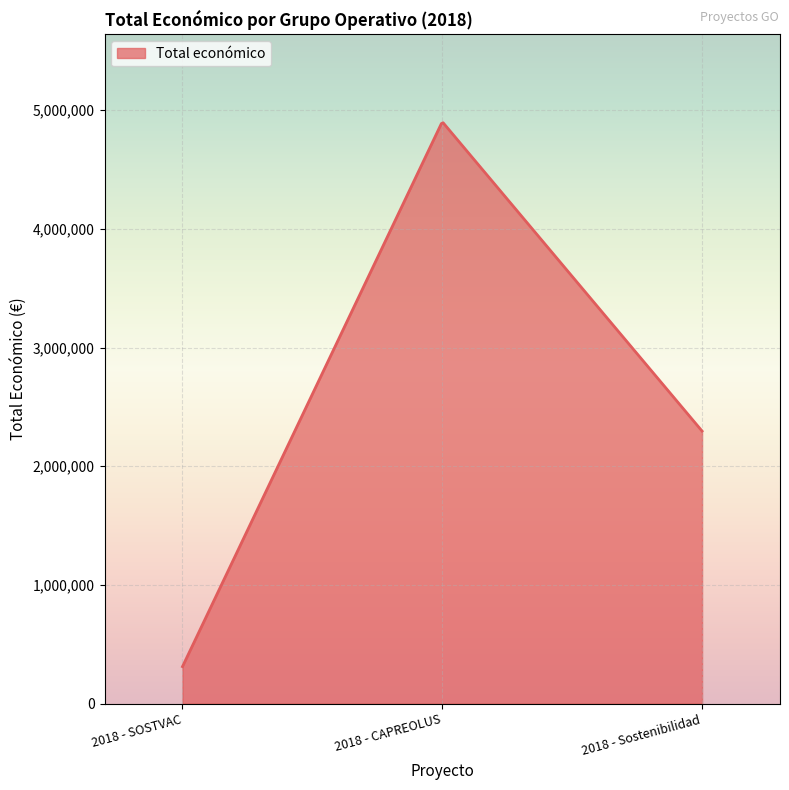

What is the smallest value displayed?

311553.0